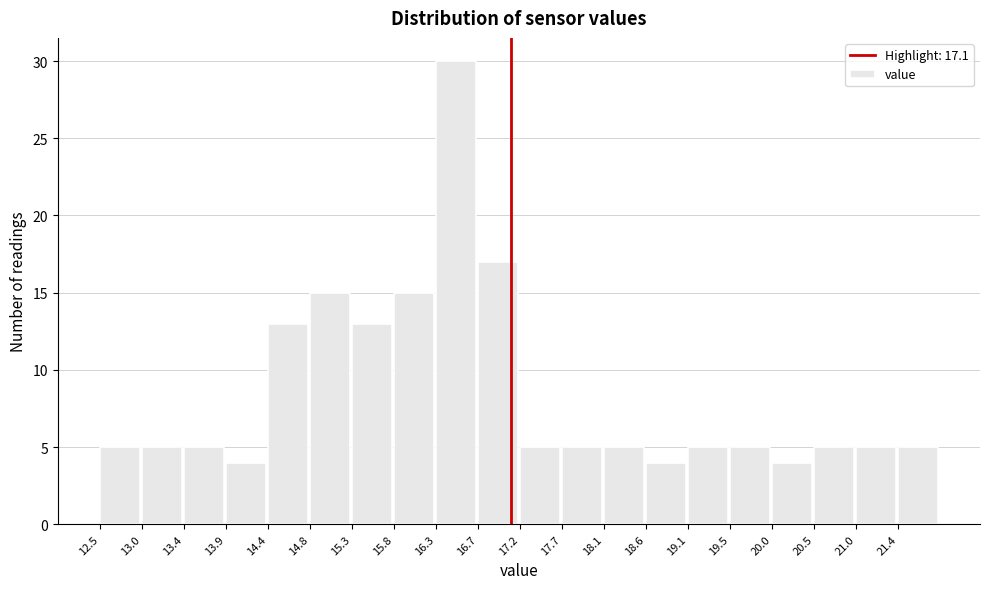

How tall is the bar that spans 20.02 to 20.49 on the x-axis? Neither the bar edges nor the heights are printed on the chart, so give them approximately, as read against the axes.

4